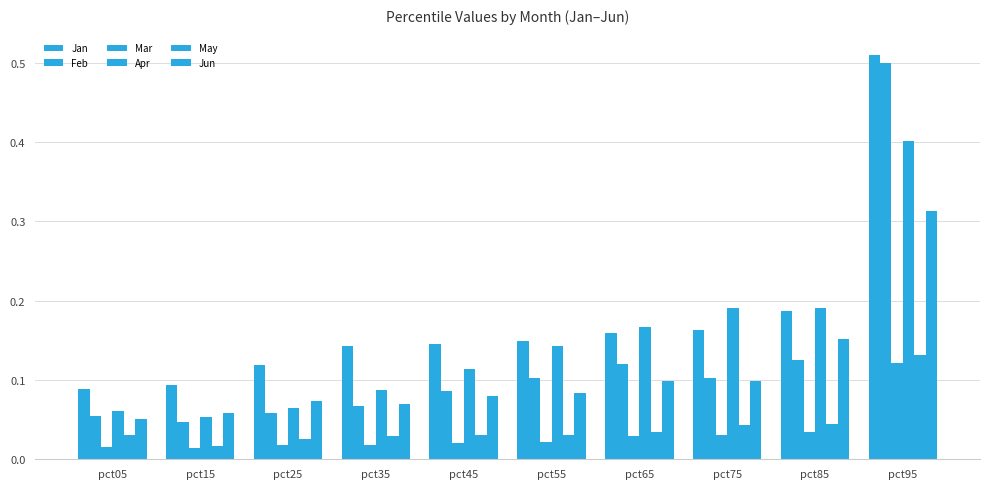

Which label corresponds to the smallest value in the chart?

pct15